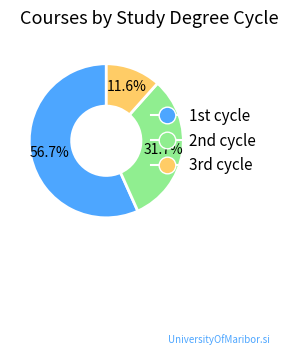

To the nearest percent, what is the average slice percentage?

33%